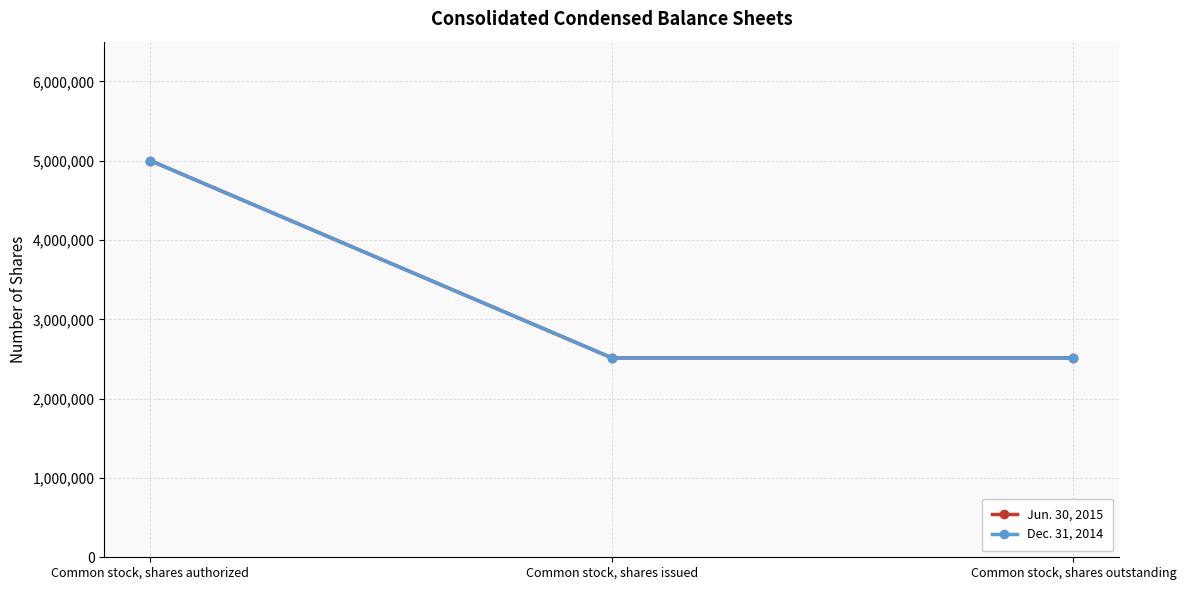

Does the chart have visible grid lines?

Yes